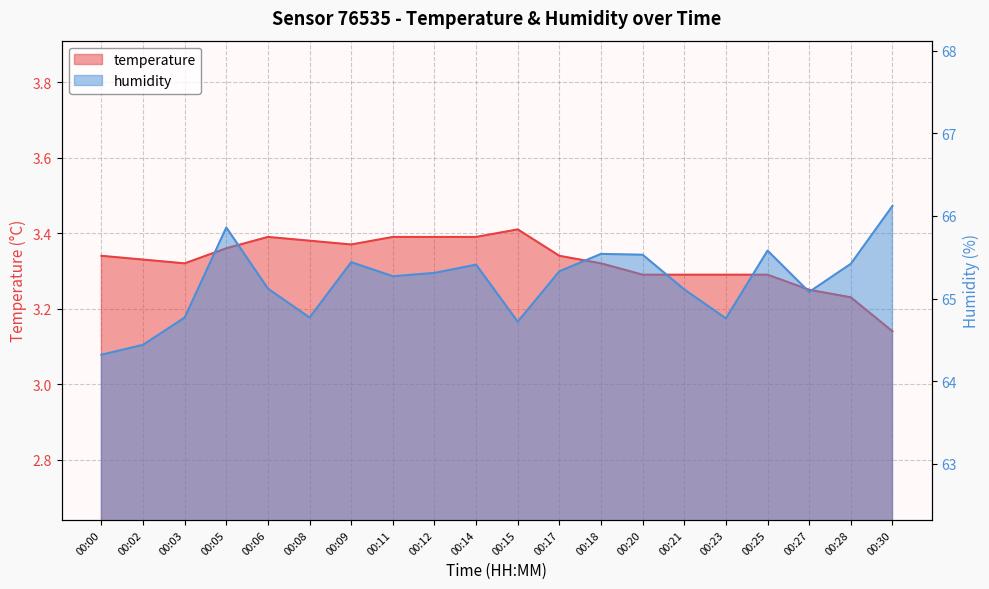

Rank the series by their average value, from highest to lowest.

humidity, temperature